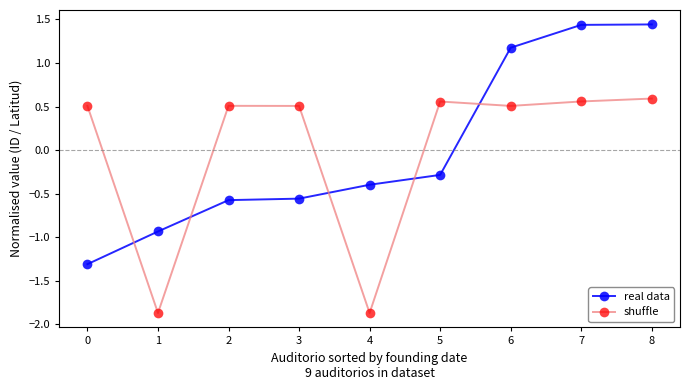

Between 5 and 8, which series saw the biggest shift?

real data